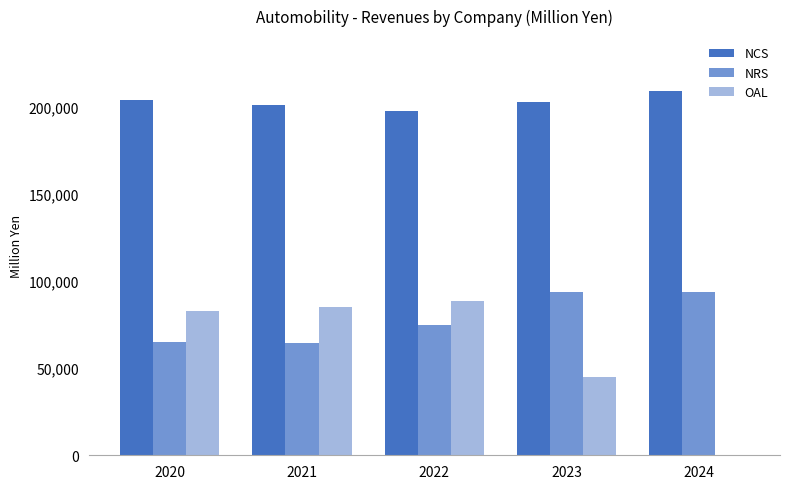

The NRS series shows 127290 at 2024. True or false?

False